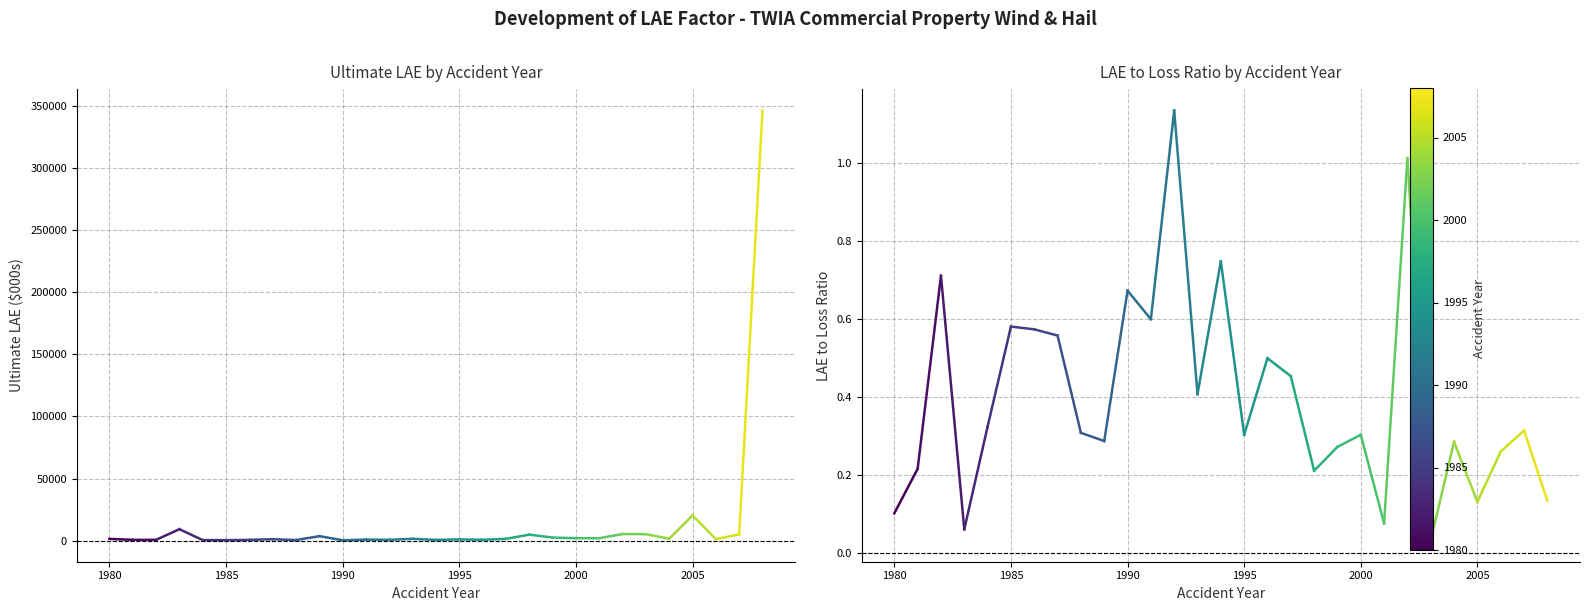

What is the highest value of the Ultimate LAE series?

346615.0